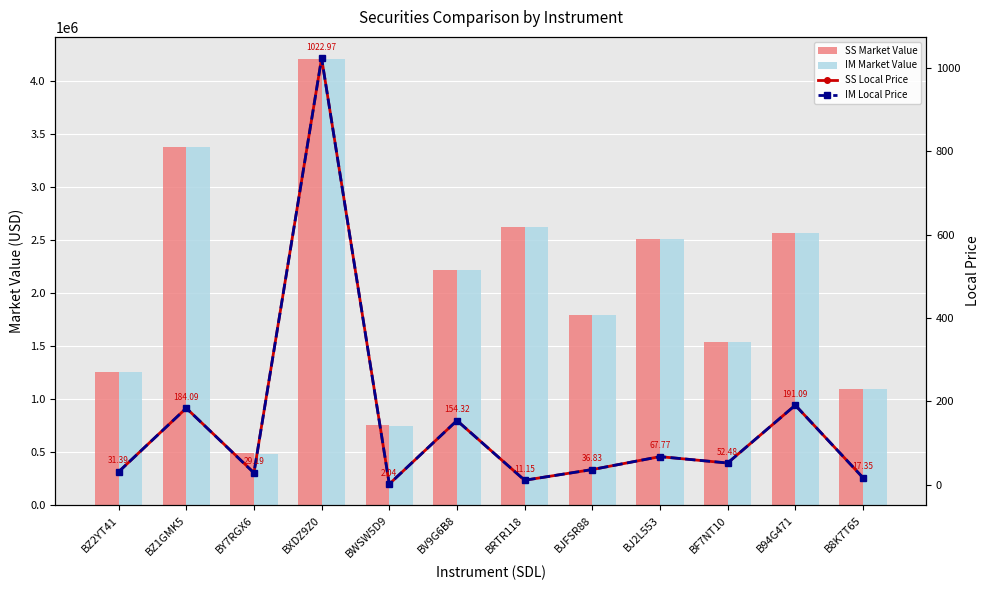

True or false: SS Local Price has a value of 1725.4 at BXDZ9Z0.

False